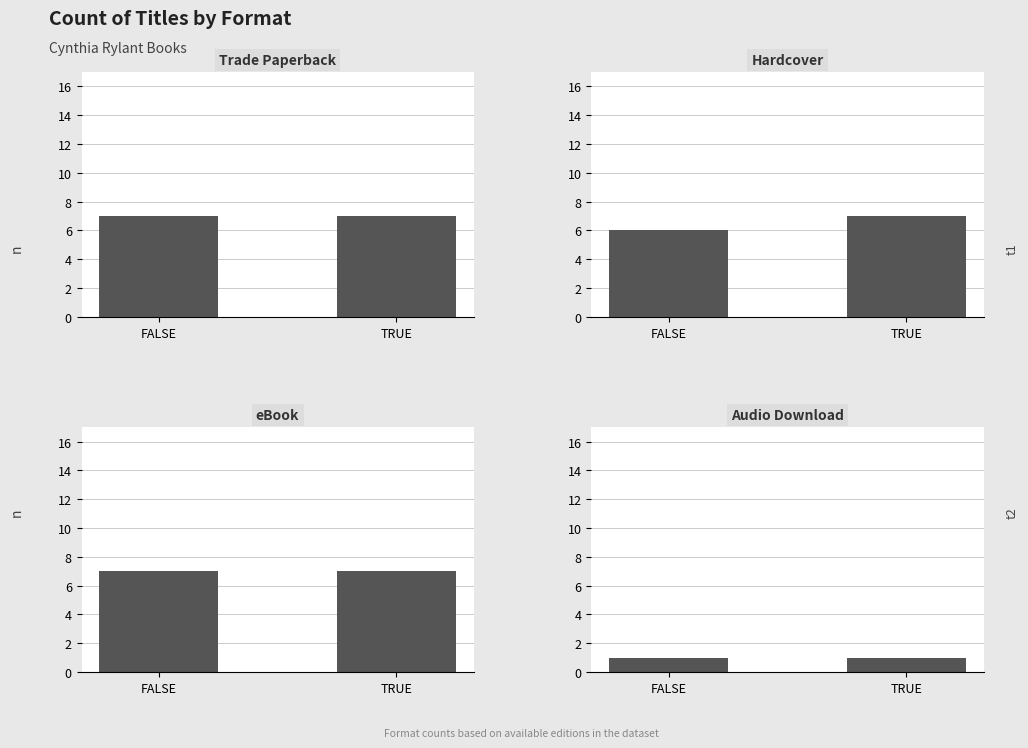

Read the Hardcover value at FALSE.

6